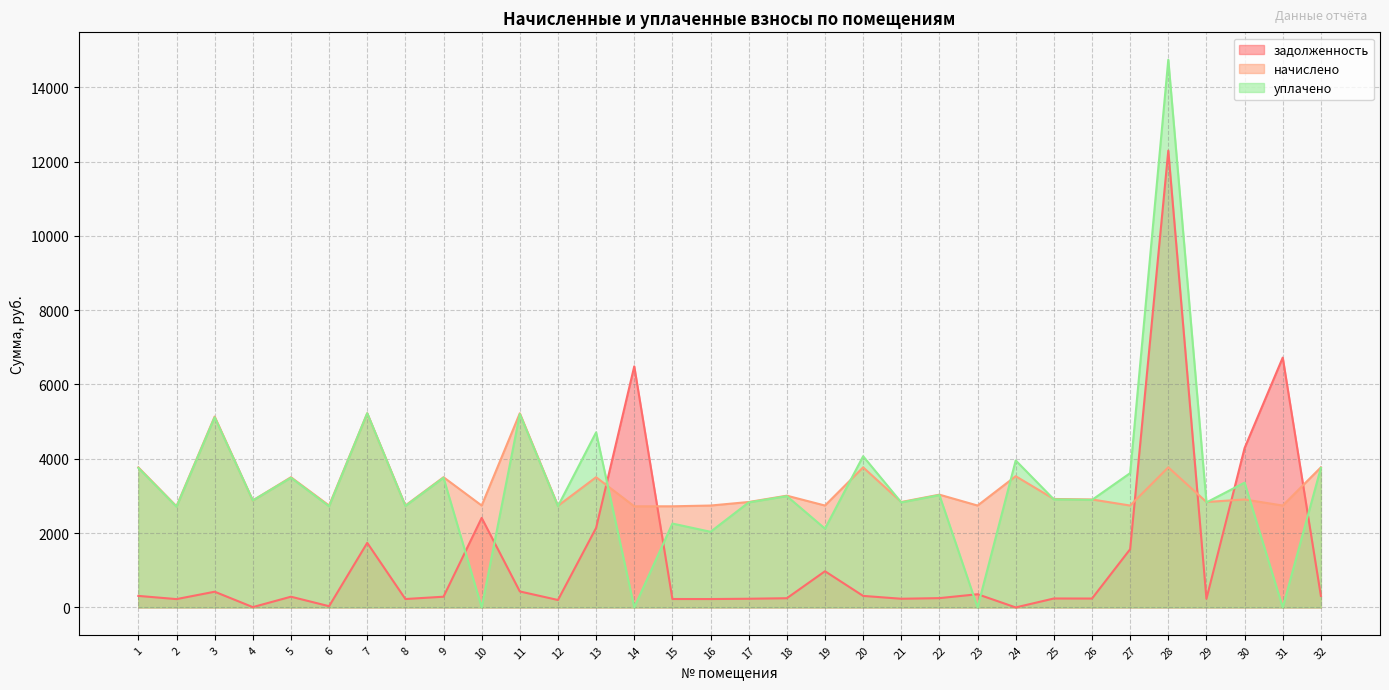

Which series ends up on top after the final intersection of задолженность and начислено?

начислено